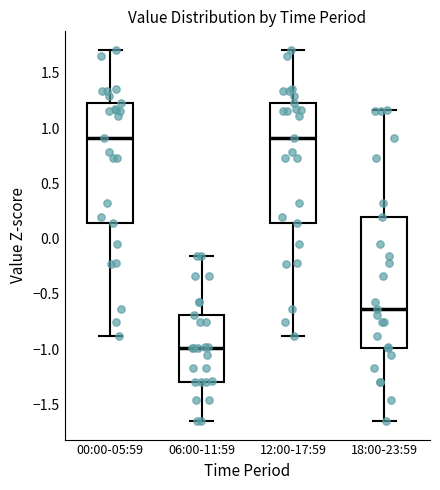

Reading left to right, transcribe this box plot: for each box, give where its median line is, the range the box spans, and where its two whiskers end, as read against the y-axis. The values are not printed on the chart, so give them approximately, as read against the axis.

00:00-05:59: median 0.90, box 0.15 to 1.25, whiskers -0.90 to 1.70
06:00-11:59: median -1.00, box -1.30 to -0.70, whiskers -1.65 to -0.15
12:00-17:59: median 0.90, box 0.15 to 1.25, whiskers -0.90 to 1.70
18:00-23:59: median -0.65, box -1.00 to 0.20, whiskers -1.65 to 1.15